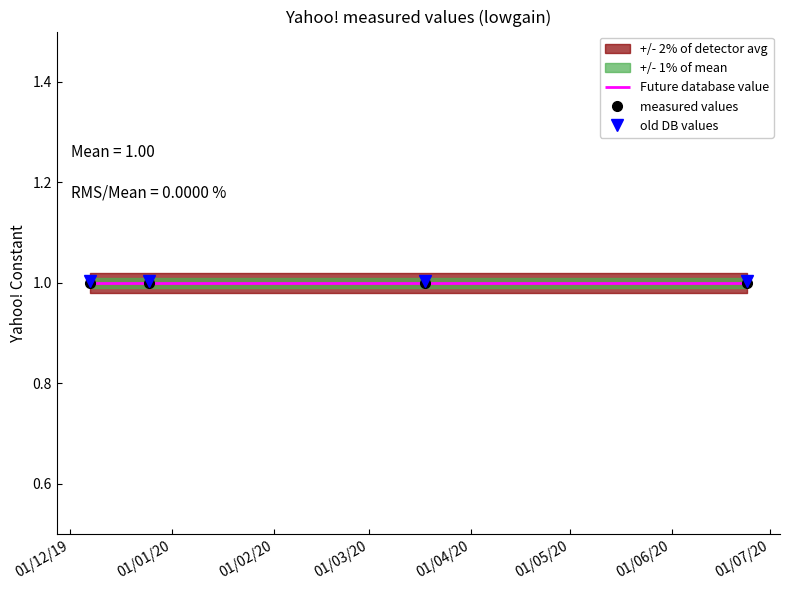

What is the value of the measured values point at the 3rd from the left?

1.0